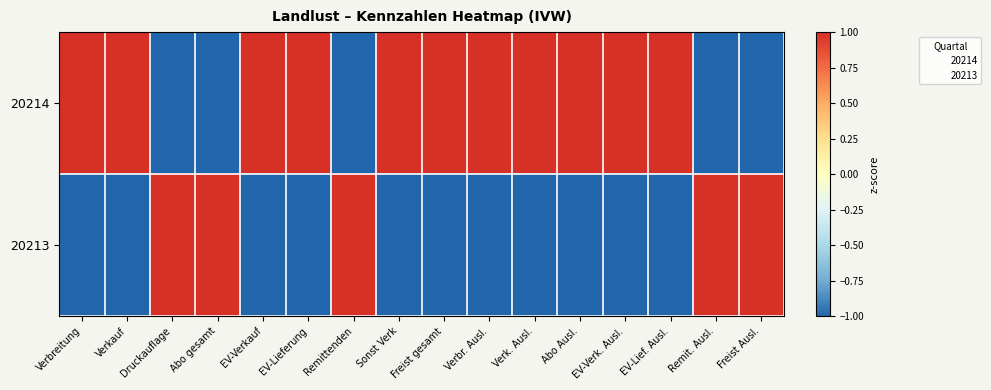

Reading left to right, what are all the values shown in this chart?

20214: Verbreitung=1	Verkauf=1	Druckauflage=-1	Abo gesamt=-1	EV-Verkauf=1	EV-Lieferung=1	Remittenden=-1	Sonst Verk=1	Freist gesamt=1	Verbr. Ausl.=1	Verk. Ausl.=1	Abo Ausl.=1	EV-Verk. Ausl.=1	EV-Lief. Ausl.=1	Remit. Ausl.=-1	Freist Ausl.=-1
20213: Verbreitung=-1	Verkauf=-1	Druckauflage=1	Abo gesamt=1	EV-Verkauf=-1	EV-Lieferung=-1	Remittenden=1	Sonst Verk=-1	Freist gesamt=-1	Verbr. Ausl.=-1	Verk. Ausl.=-1	Abo Ausl.=-1	EV-Verk. Ausl.=-1	EV-Lief. Ausl.=-1	Remit. Ausl.=1	Freist Ausl.=1